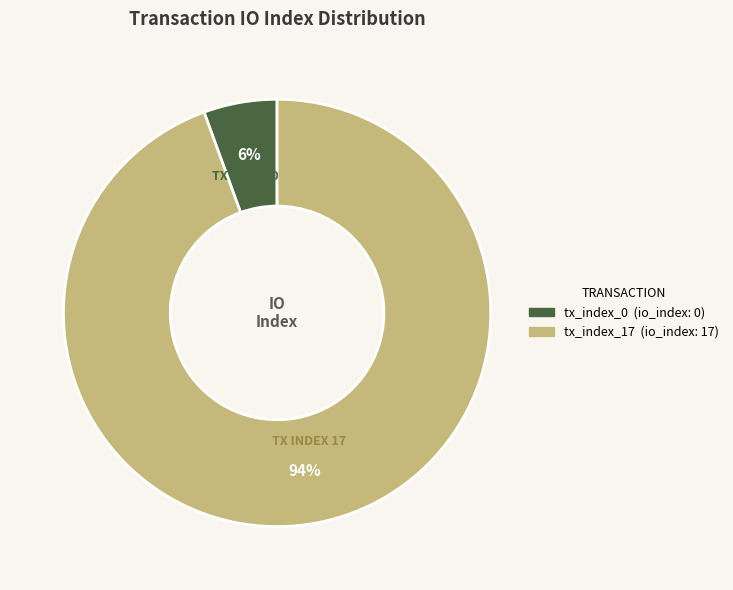

Which slice is the smallest?

tx_index_0